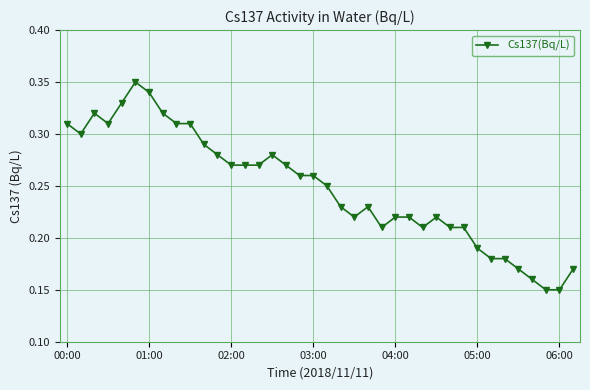

True or false: there are more than 2 points higher than both neighbors.

True